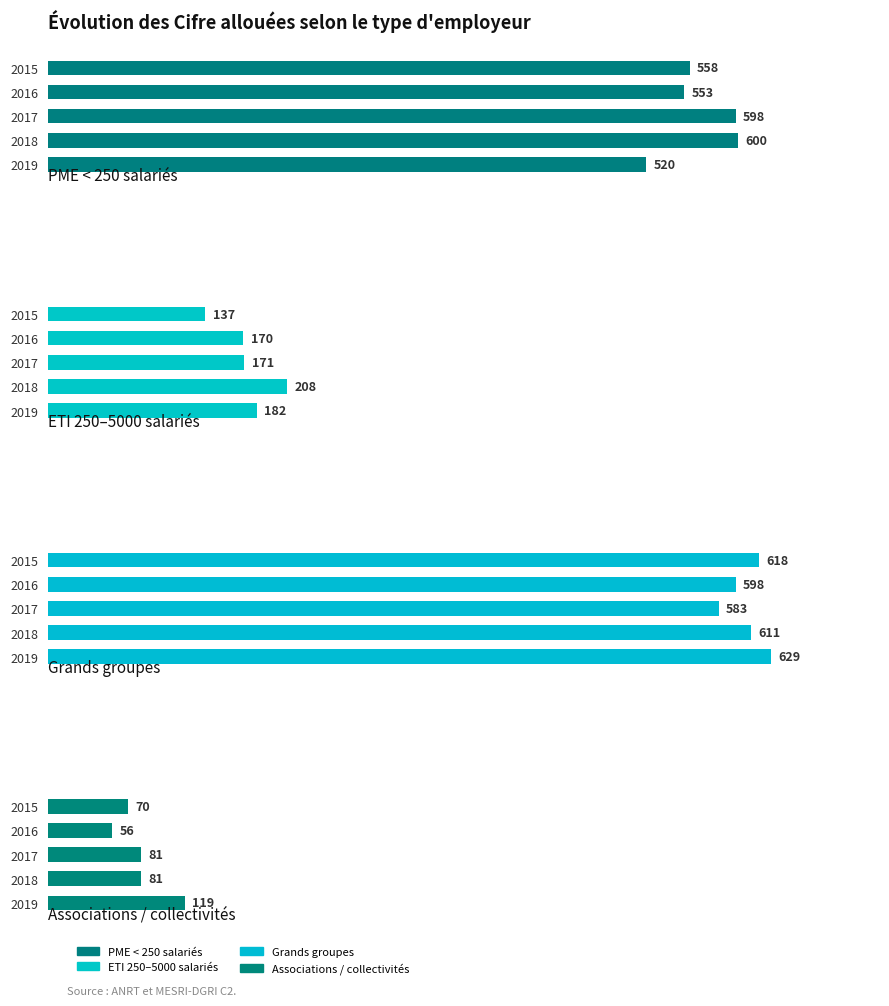

Reading left to right, what are all the values shown in this chart?

PME < 250 salariés: 558	553	598	600	520
ETI 250–5000 salariés: 137	170	171	208	182
Grands groupes: 618	598	583	611	629
Associations / collectivités: 70	56	81	81	119